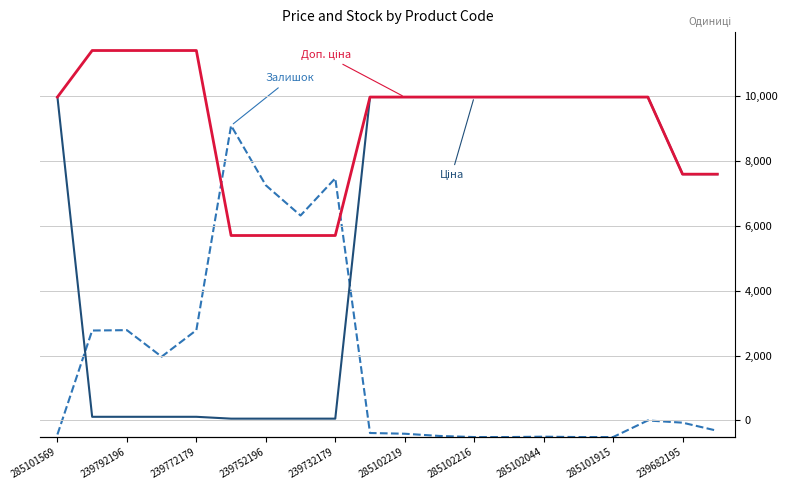

True or false: Ціна has more than 0 points higher than both neighbors.

False